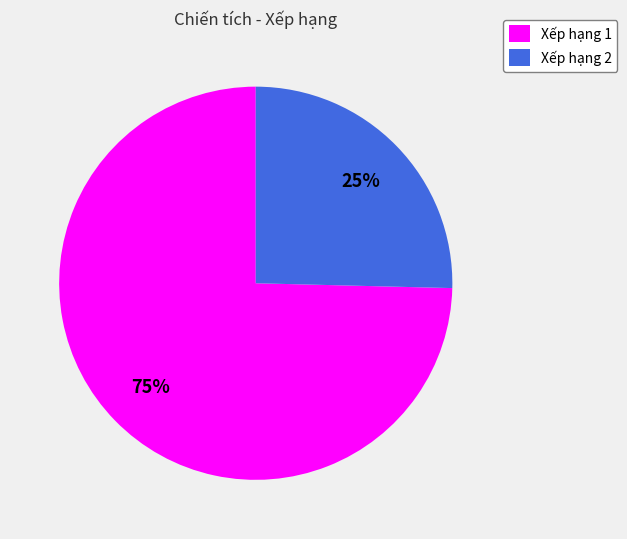

Rank the categories by value from lowest to highest.

Xếp hạng 2, Xếp hạng 1